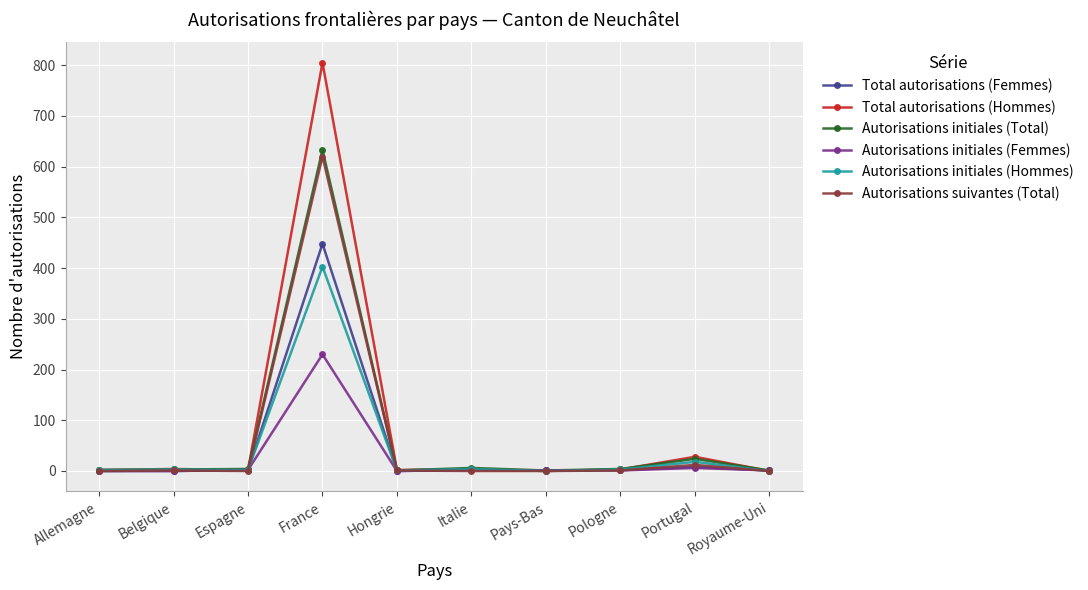

Is it true that Total autorisations (Femmes) equals 2 at Espagne?

True